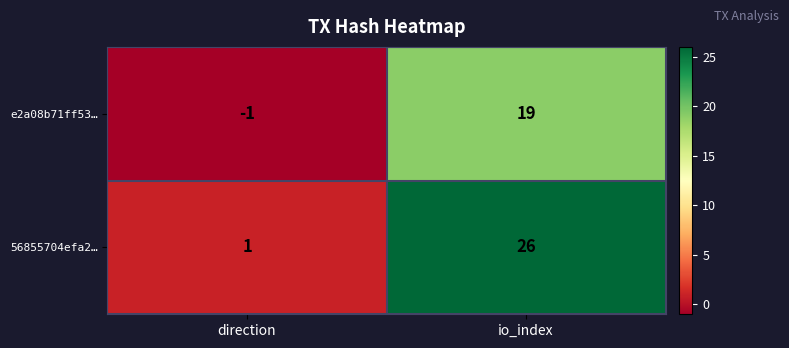

At which label is 56855704efa2… closest to 13?

direction